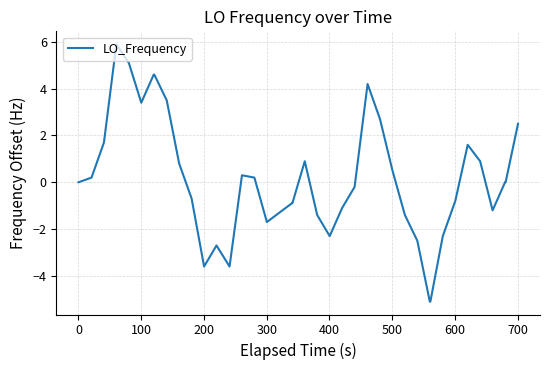

How many lines are shown in the chart?

1